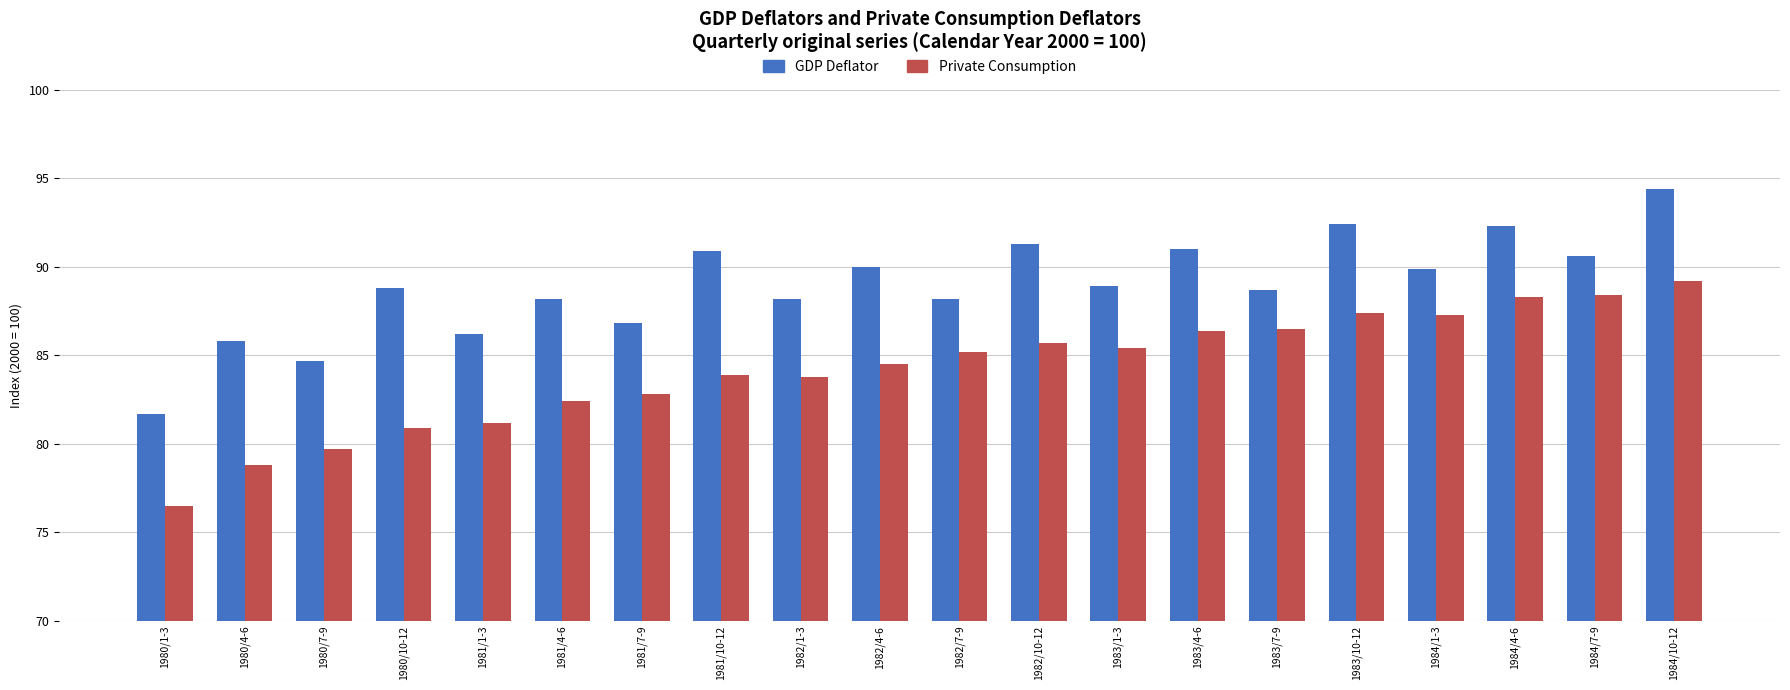

Count the number of data series in this chart.

2